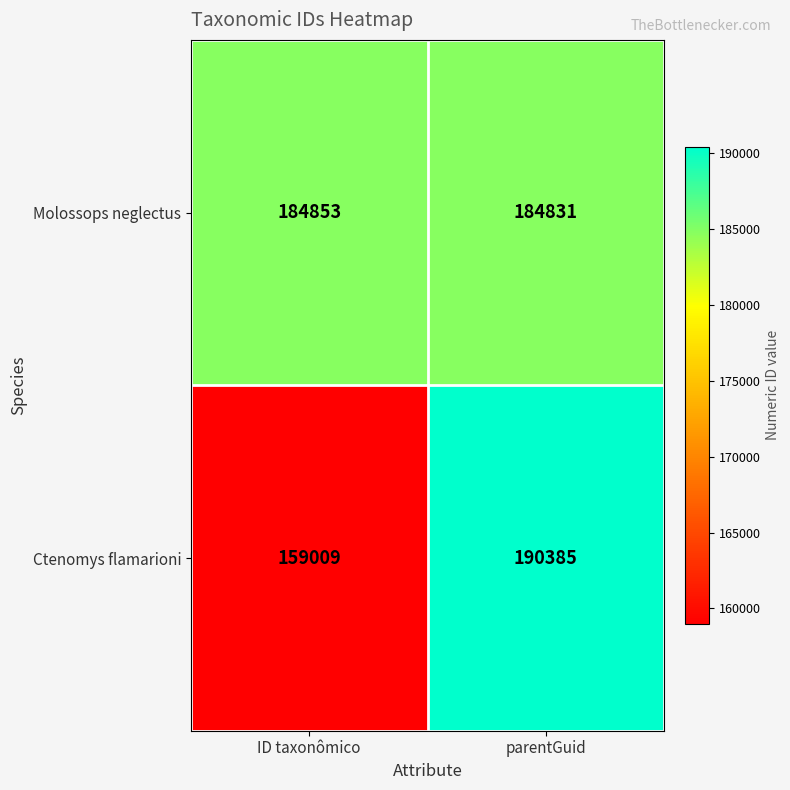

Where is Ctenomys flamarioni nearest to the value 174697?

ID taxonômico